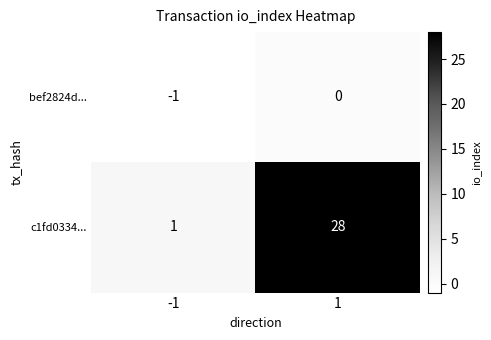

What is the difference between the highest and lowest values at 1?

28